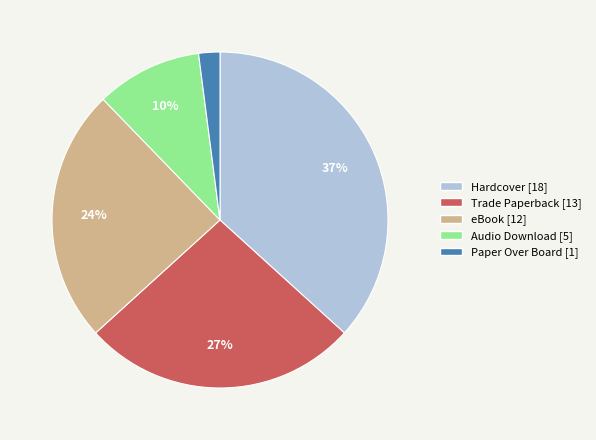

True or false: eBook accounts for 37% of the total.

False